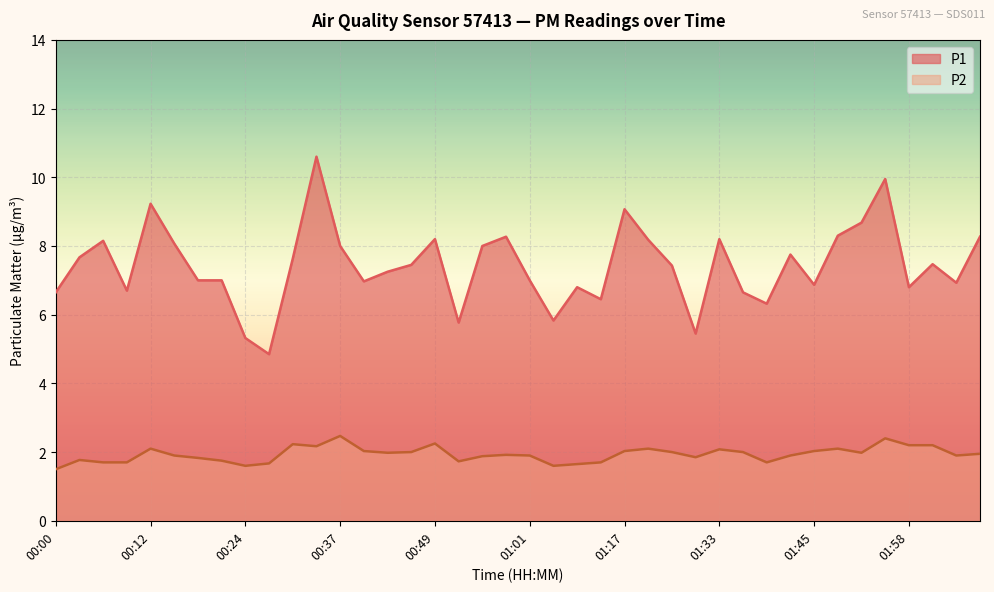

Reading right to left, list all the values displayed in this chart.

P1: 8.3	6.9	7.5	6.8	9.9	8.7	8.3	6.9	7.8	6.3	6.7	8.2	5.5	7.4	8.2	9.1	6.5	6.8	5.8	7.0	8.3	8.0	5.8	8.2	7.5	7.2	7.0	8.0	10.6	7.6	4.8	5.3	7.0	7.0	8.1	9.2	6.7	8.2	7.7	6.7
P2: 1.9	1.9	2.2	2.2	2.4	2.0	2.1	2.0	1.9	1.7	2.0	2.1	1.9	2.0	2.1	2.0	1.7	1.6	1.6	1.9	1.9	1.9	1.7	2.2	2.0	2.0	2.0	2.5	2.2	2.2	1.7	1.6	1.8	1.8	1.9	2.1	1.7	1.7	1.8	1.5